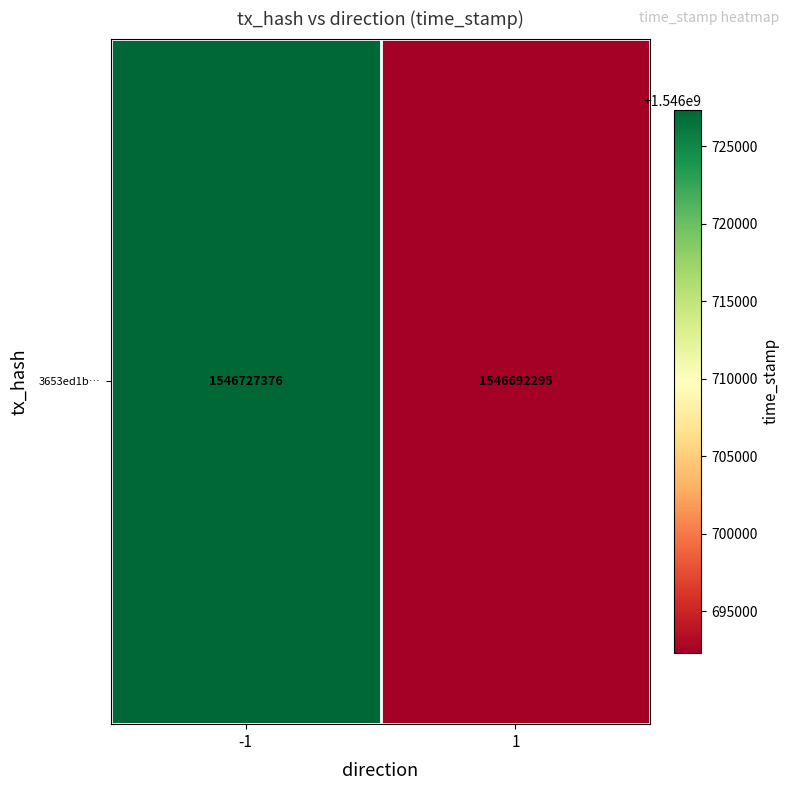

Reading left to right, extract all data points from this chart.

1546727376	1546692295